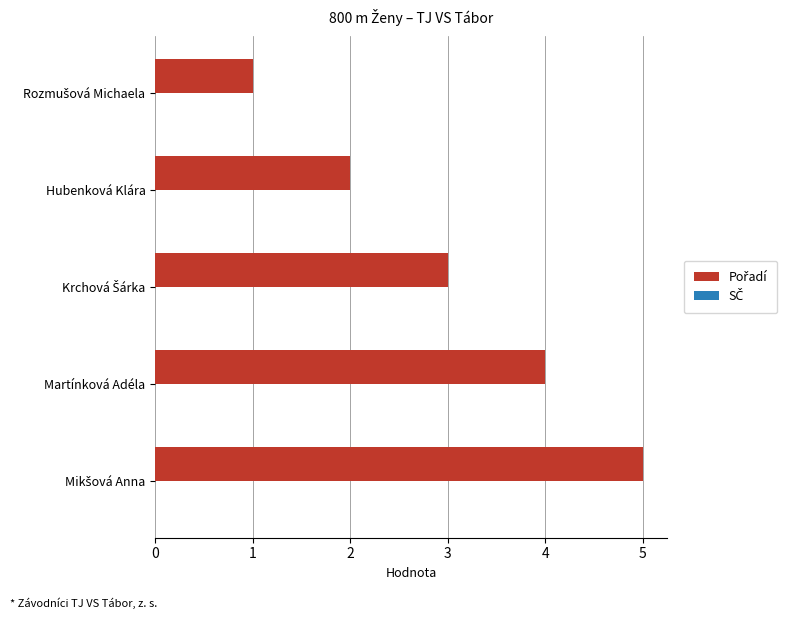

What is the approximate value at Martínková Adéla?

4